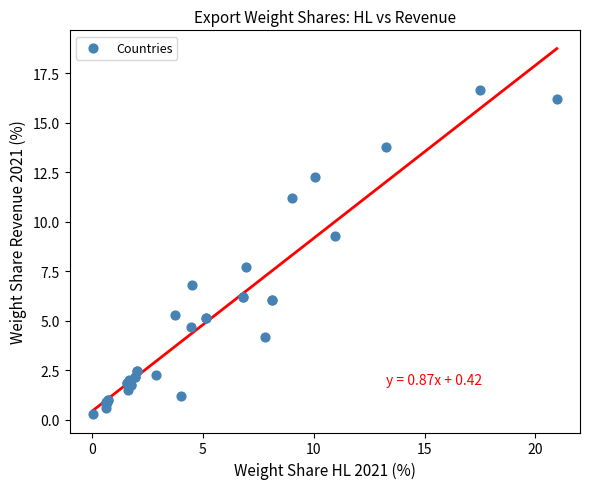

What Y value in the scatter plot is closest to 8?

7.7